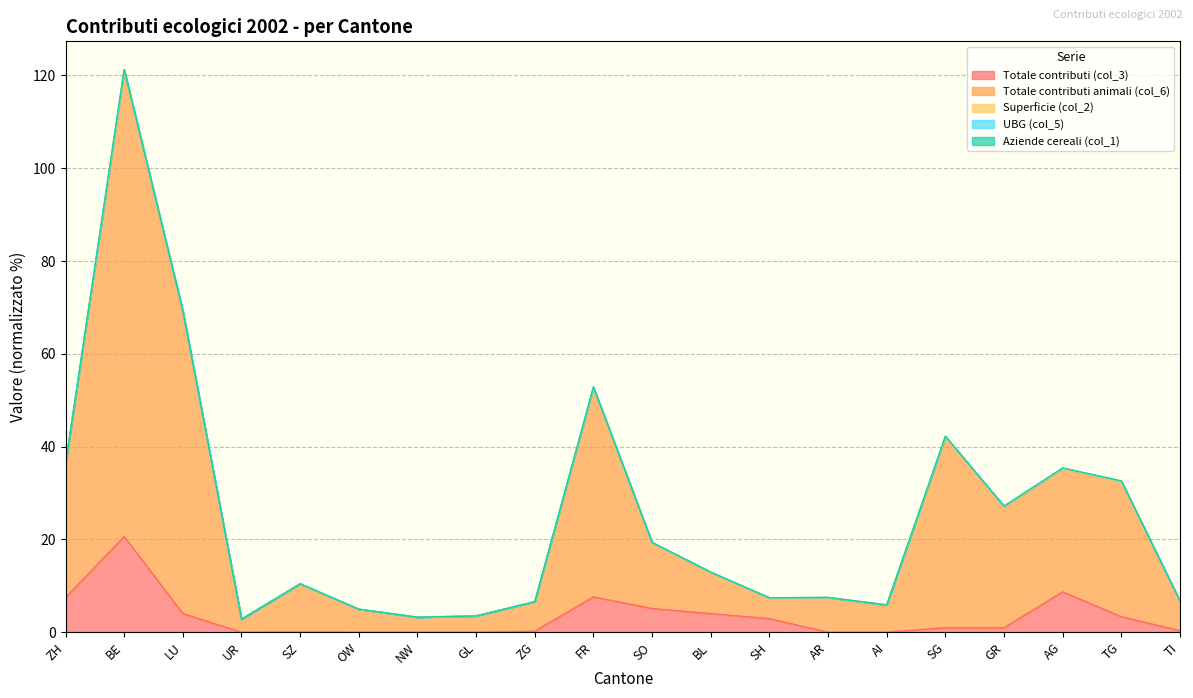

How many values in the UBG (col_5) series are below 12?

10